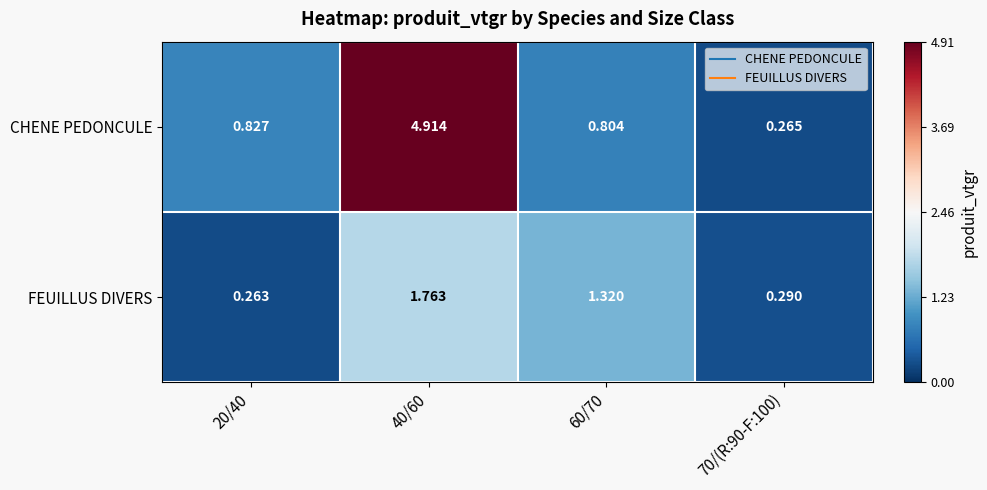

Is the value of CHENE PEDONCULE at 40/60 greater than the value of FEUILLUS DIVERS at 60/70?

Yes